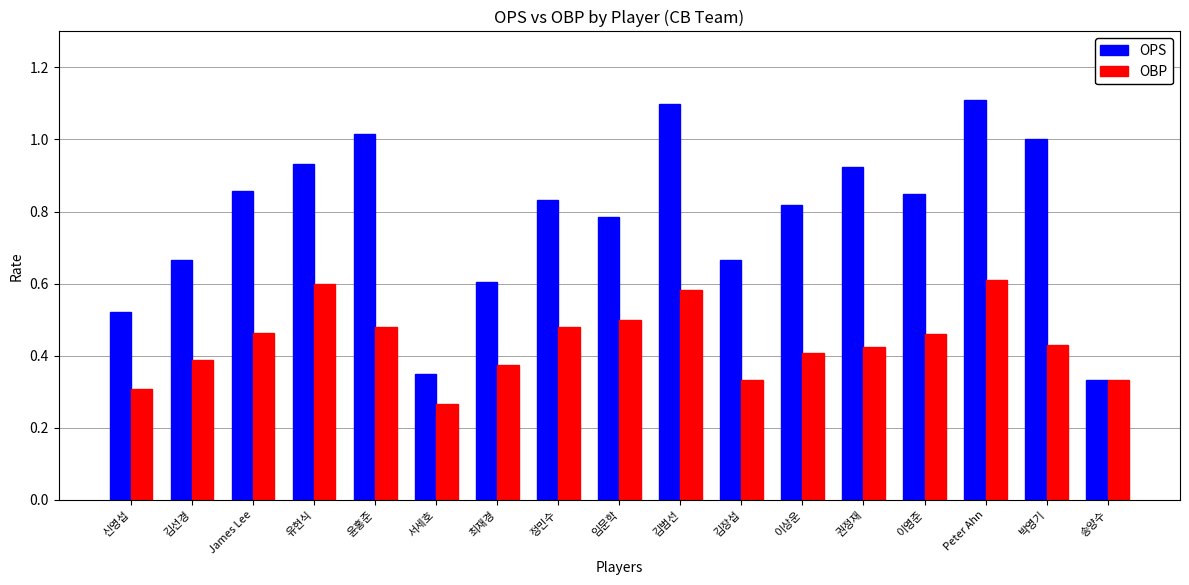

Which series has the largest total across all categories?

OPS